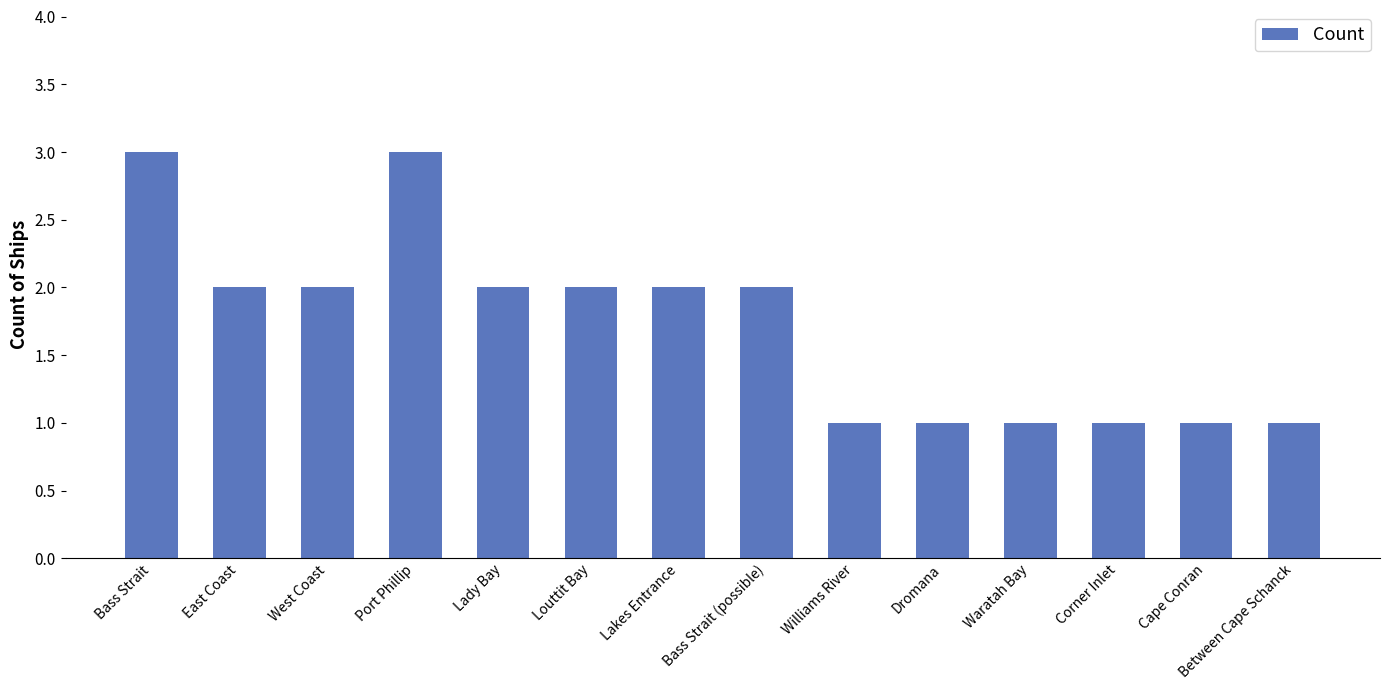

What is the maximum value shown in the chart?

3